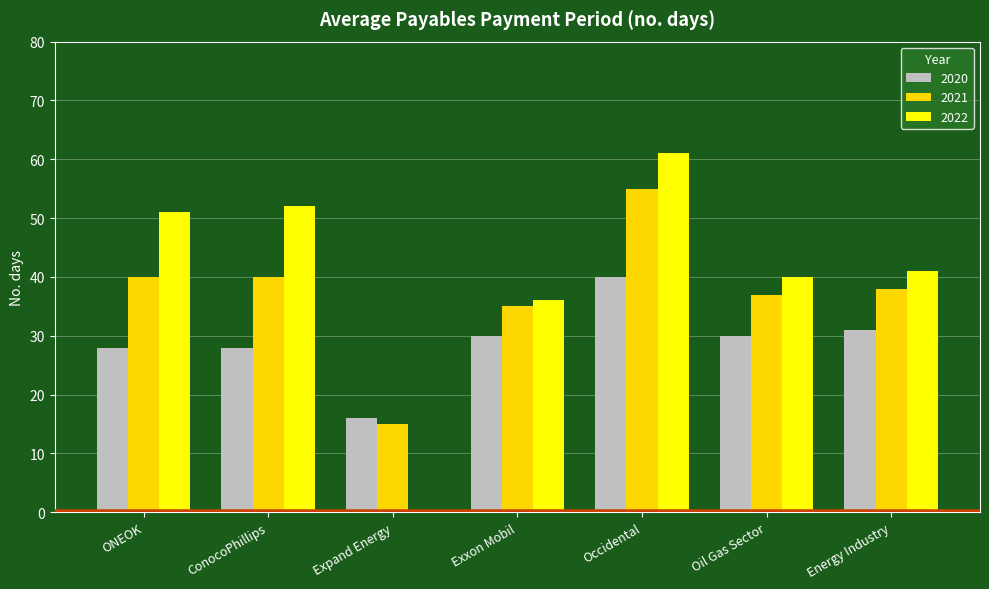

At which category is the sum across all series the highest?

Occidental